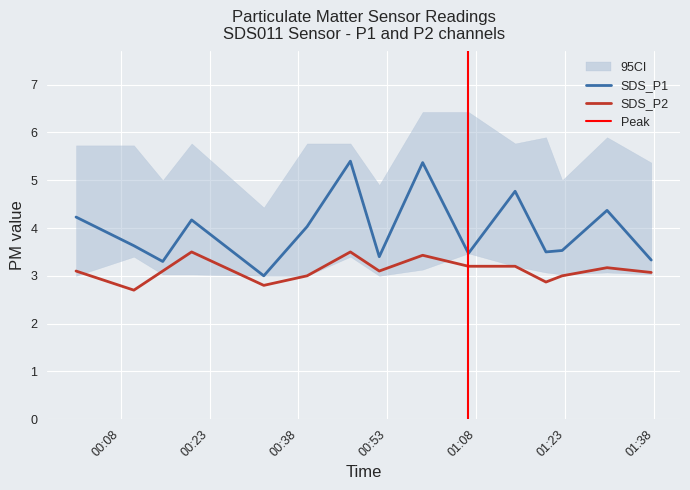

True or false: SDS_P2 and SDS_P1 intersect in this chart.

False